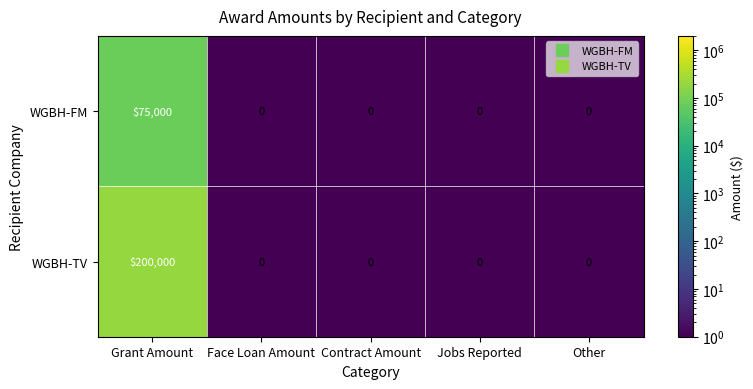

Reading right to left, transcribe all the data shown in this chart.

WGBH-FM: 0	0	0	0	75000
WGBH-TV: 0	0	0	0	200000